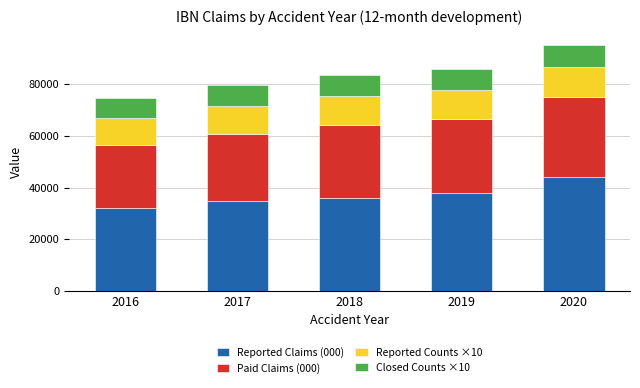

How many bars are there in total?

5